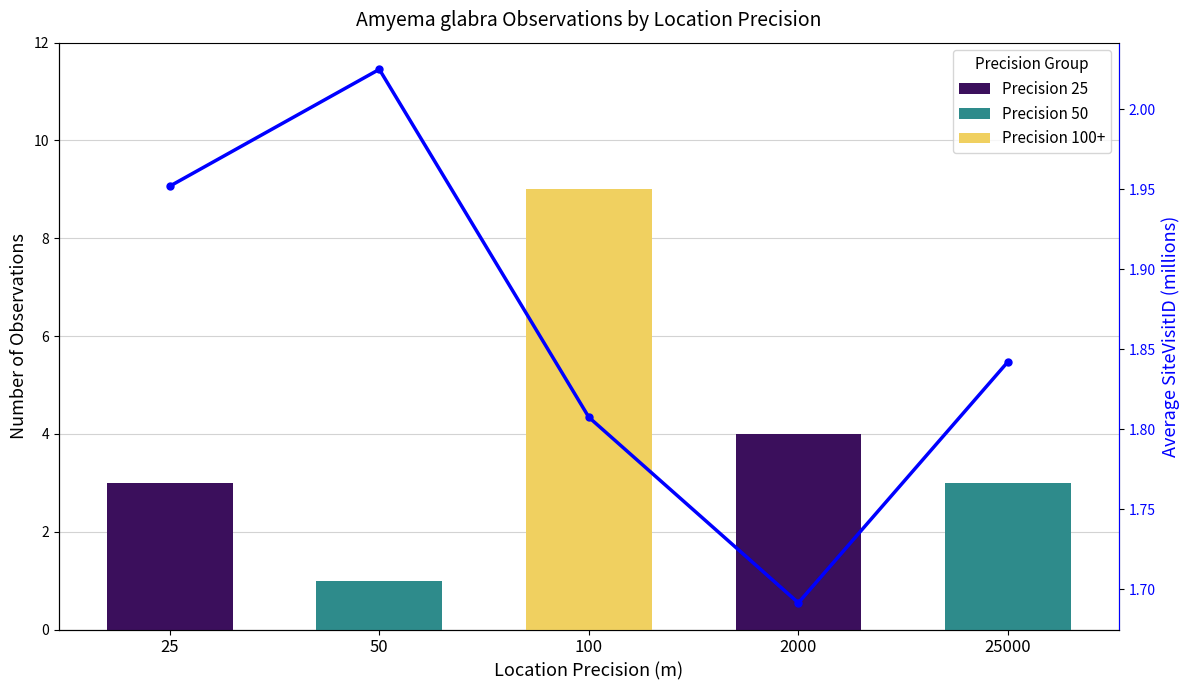

List the series in order of their overall mean, highest first.

Observation Count, Avg SiteVisitID (M)